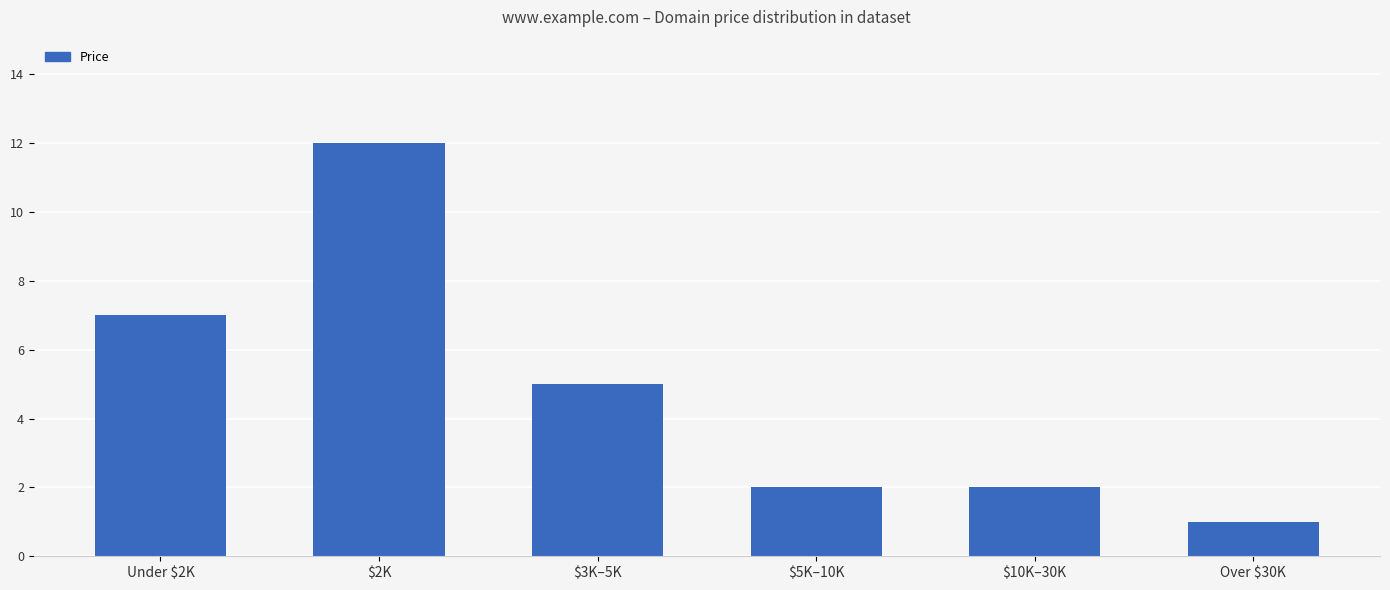

What is the difference between the maximum and minimum values?

11